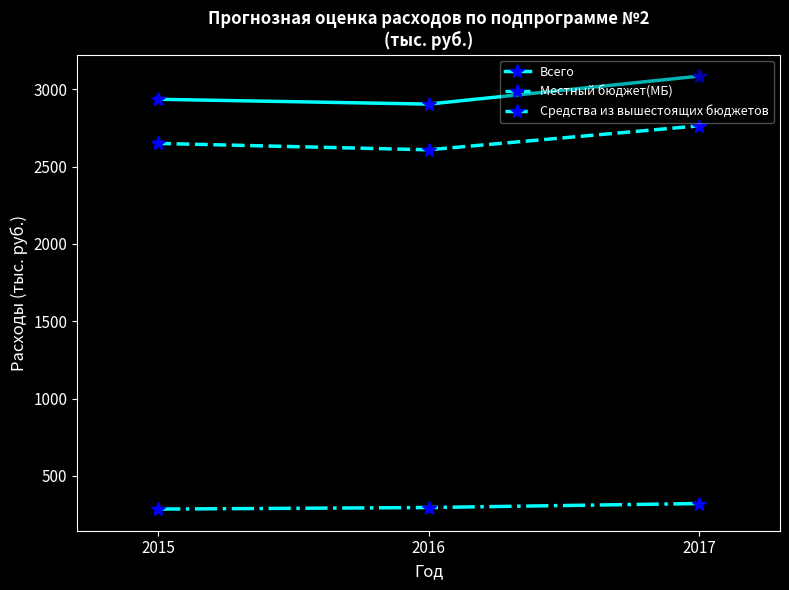

Rank the series at 2016 from highest to lowest value.

Всего, Местный бюджет(МБ), Средства из вышестоящих бюджетов